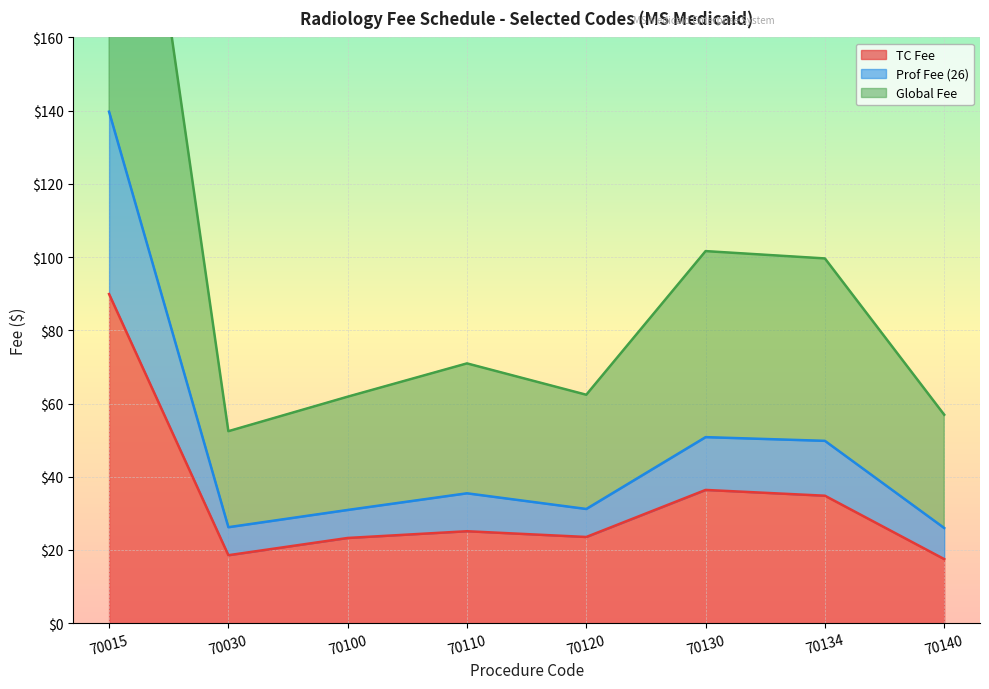

The value of TC Fee at 70015 is 56.4. True or false?

False